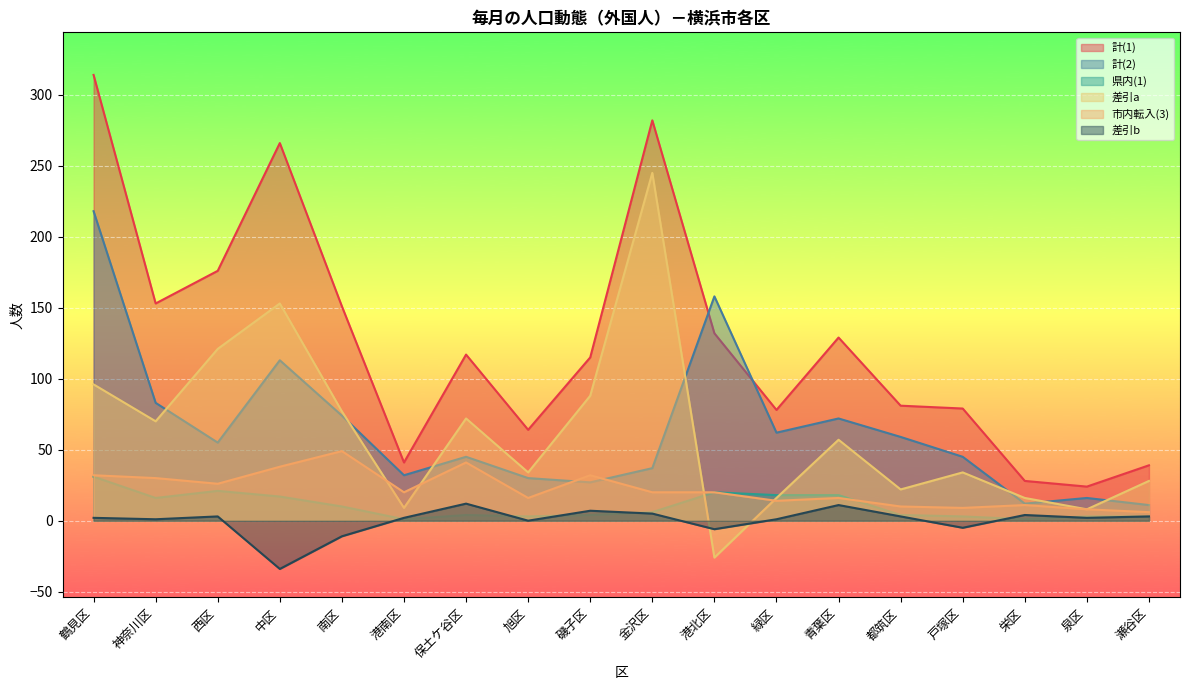

What is the spread (max minus min) of values at 泉区?

22